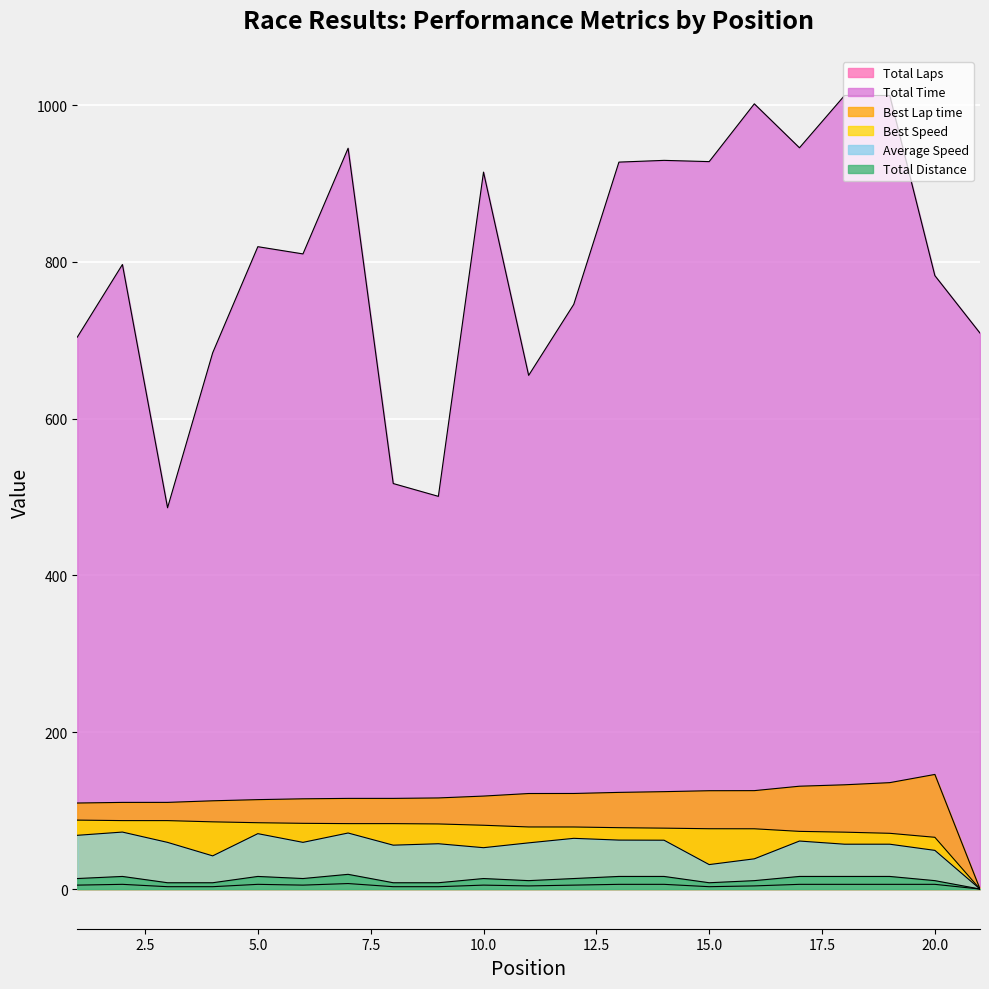

Reading left to right, extract all data points from this chart.

Total Laps: 5.0	6.0	3.0	3.0	6.0	5.0	7.0	3.0	3.0	5.0	4.0	5.0	6.0	6.0	3.0	4.0	6.0	6.0	6.0	6.0	0.0
Total Time: 703.9	796.6	486.3	684.0	819.3	810.1	944.9	517.2	500.9	914.5	655.2	745.8	927.2	929.4	927.8	1001.5	945.5	1012.2	1012.2	782.4	709.1
Best Lap time: 109.7	110.5	110.5	112.6	114.0	115.1	115.6	115.6	116.2	118.6	121.8	121.9	123.3	124.2	125.4	125.5	131.2	133.0	135.7	146.2	0.0
Best Speed: 87.9	87.3	87.3	85.7	84.6	83.8	83.4	83.4	83.0	81.4	79.2	79.1	78.3	77.7	76.9	76.9	73.6	72.6	71.1	66.0	0.0
Average Speed: 68.5	72.7	59.5	42.3	70.7	59.5	71.5	56.0	57.8	52.8	58.9	64.7	62.4	62.3	31.2	38.5	61.2	57.2	57.2	49.3	0.0
Total Distance: 13.4	16.1	8.0	8.0	16.1	13.4	18.8	8.0	8.0	13.4	10.7	13.4	16.1	16.1	8.0	10.7	16.1	16.1	16.1	10.7	0.0